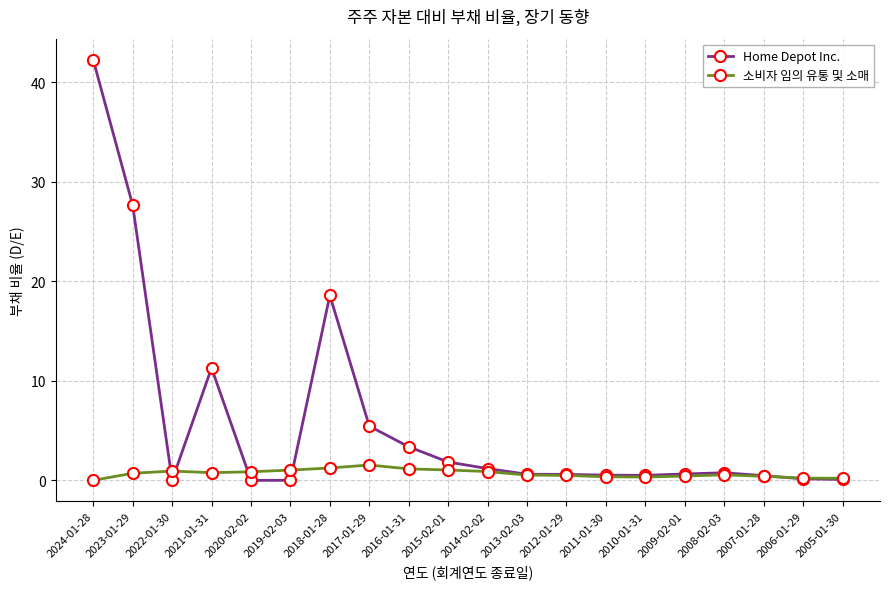

Is the value of Home Depot Inc. at 2006-01-29 greater than the value of 소비자 임의 유통 및 소매 at 2017-01-29?

No